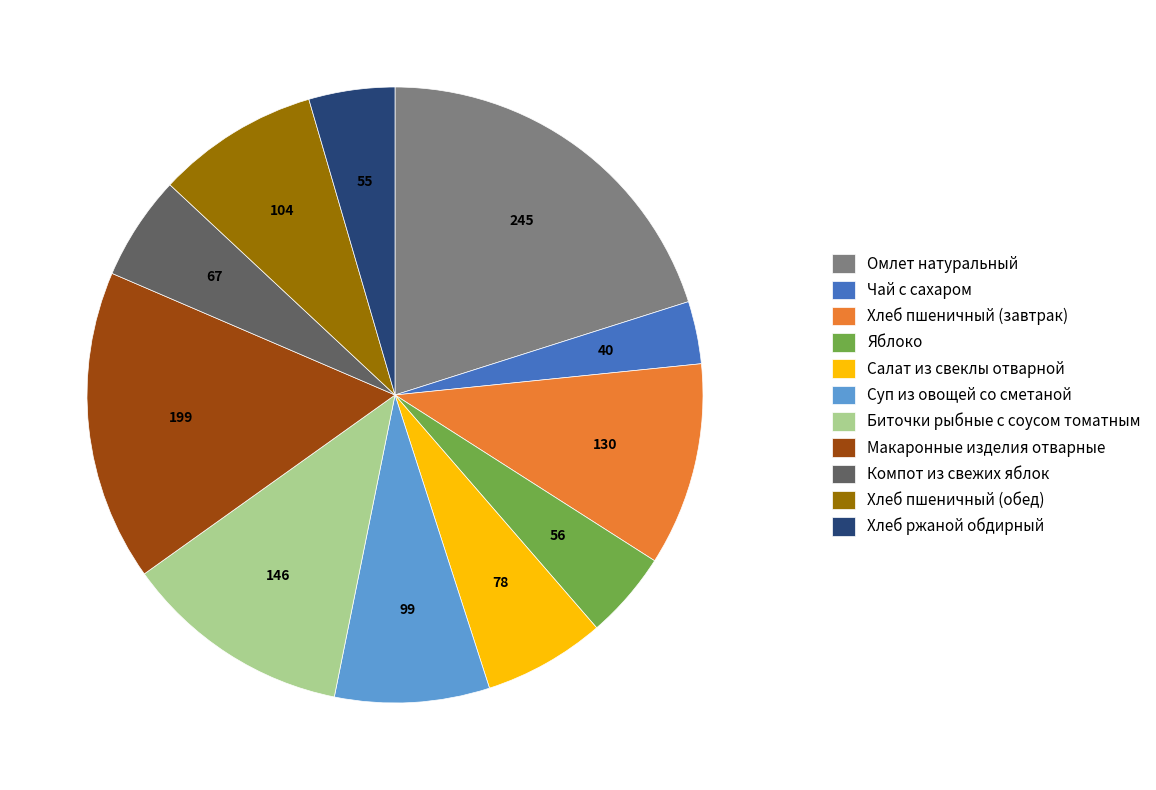

Do Омлет натуральный and Биточки рыбные с соусом томатным together represent more than half of the pie?

No